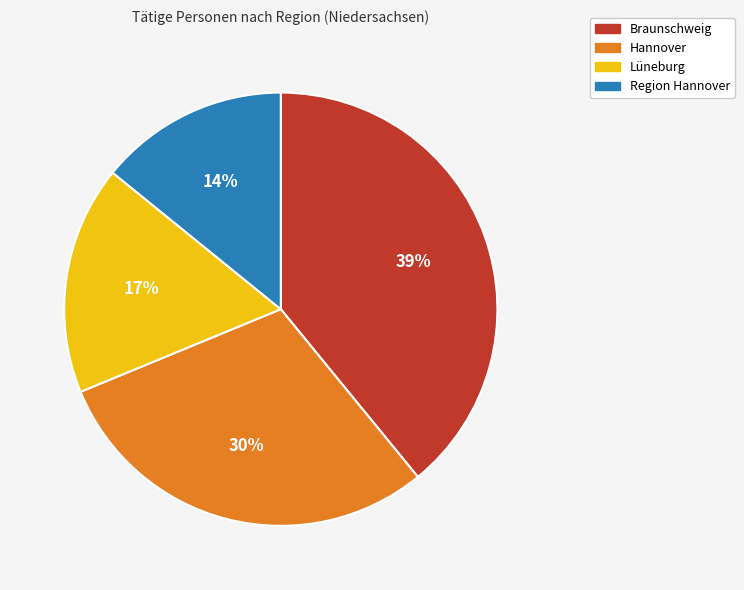

The Lüneburg slice represents 17% of the pie. True or false?

True